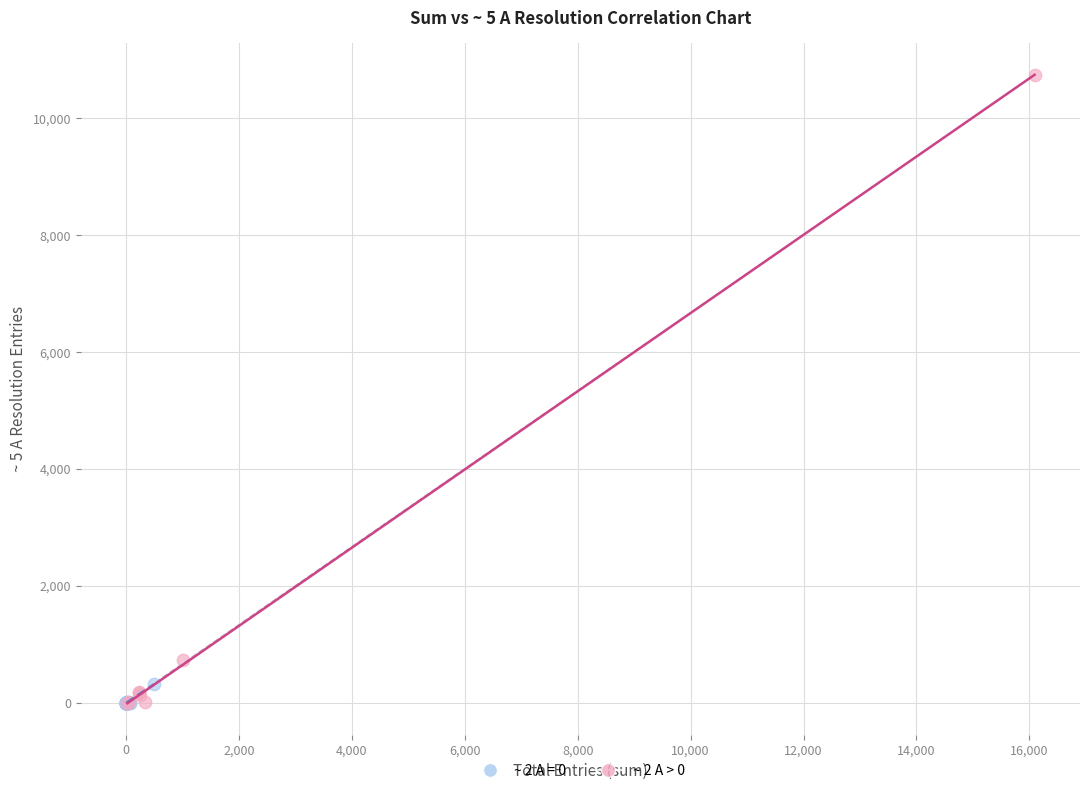

Which series has the widest spread of Y values?

~ 2 A > 0